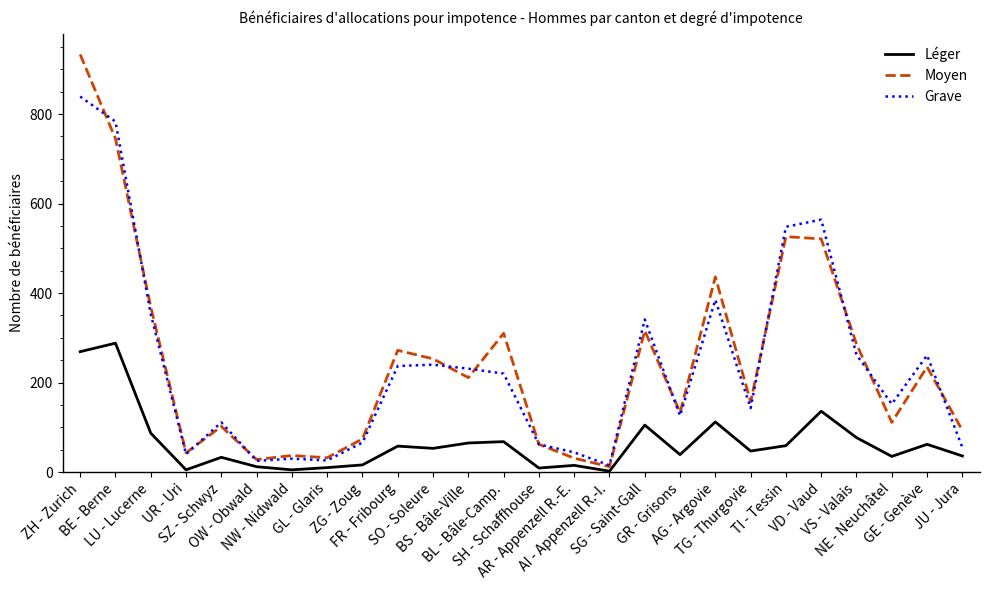

What position from the right is BS - Bâle-Ville?

15